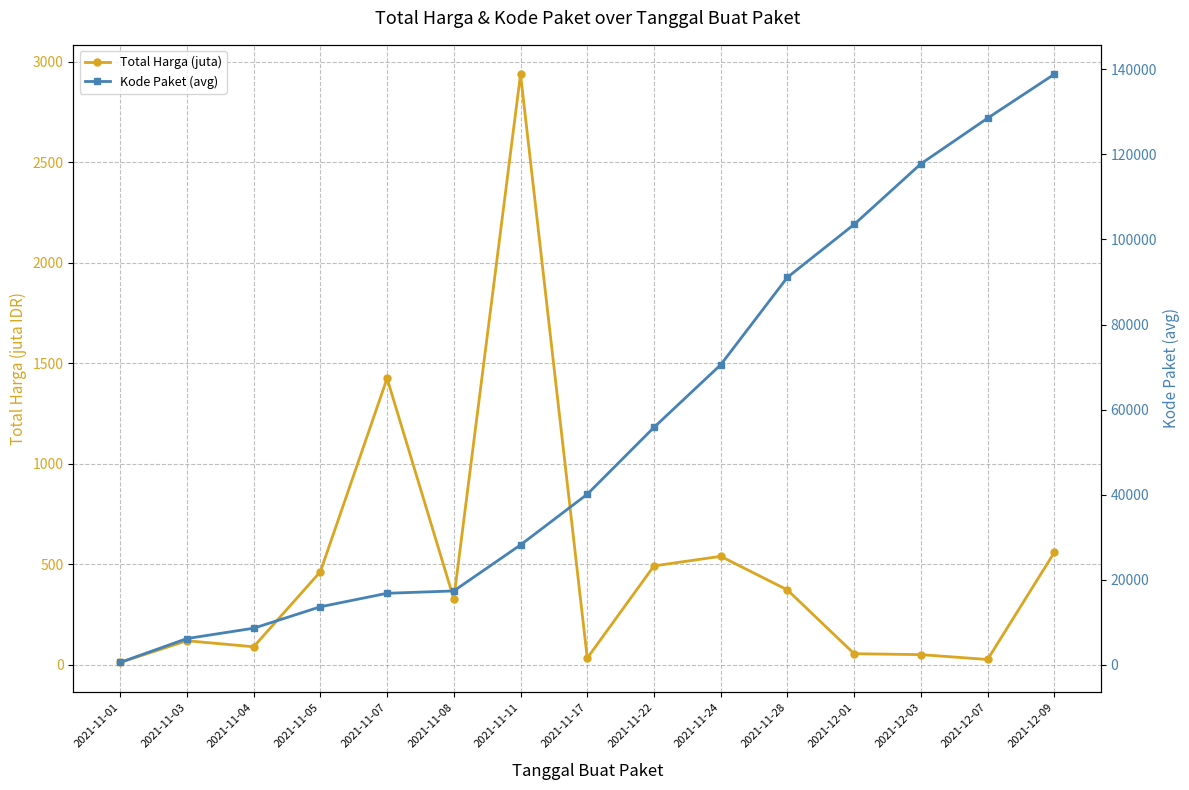

True or false: Kode Paket (avg) and Total Harga (juta) intersect in this chart.

False